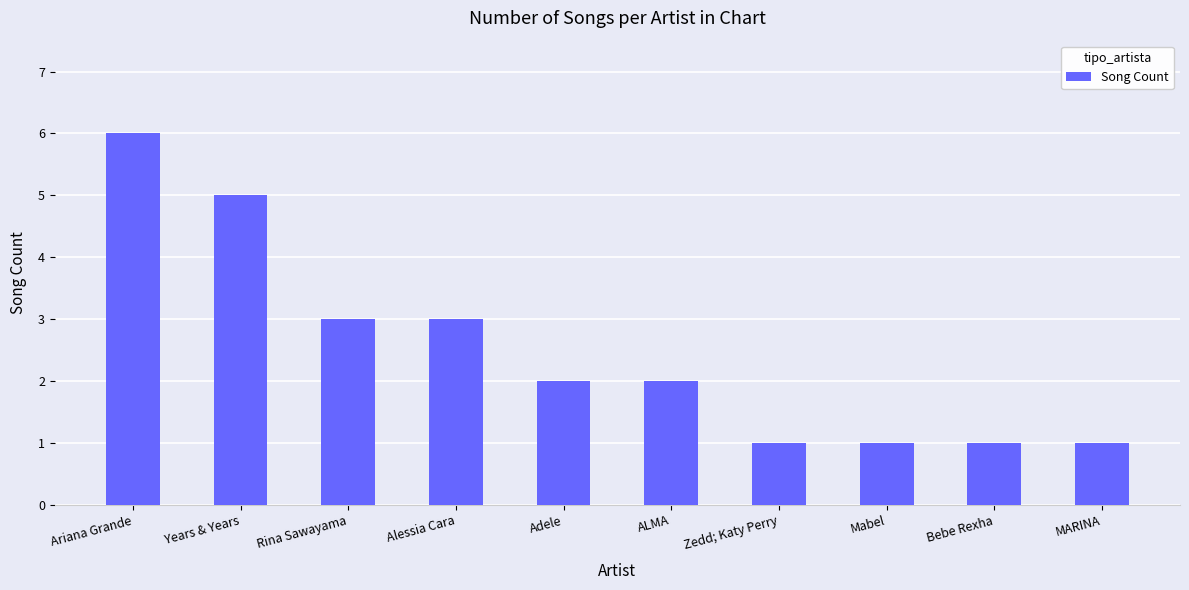

What is the maximum value shown in the chart?

6